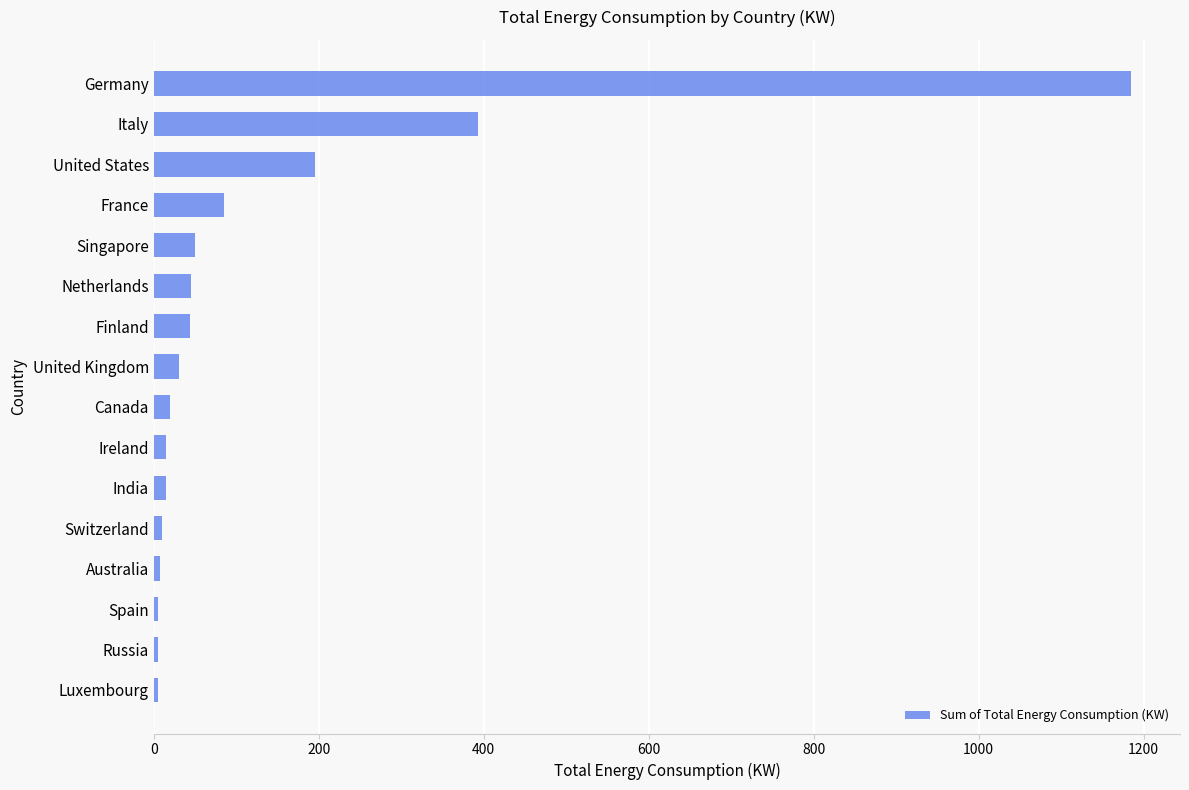

What is the maximum value shown in the chart?

1184.8